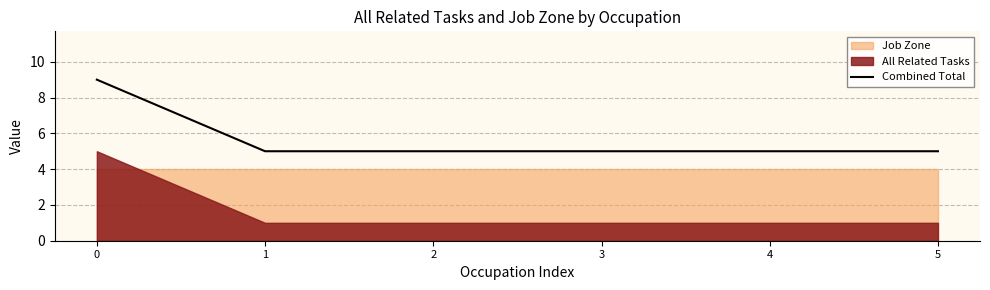

What is the sum of all values?

34